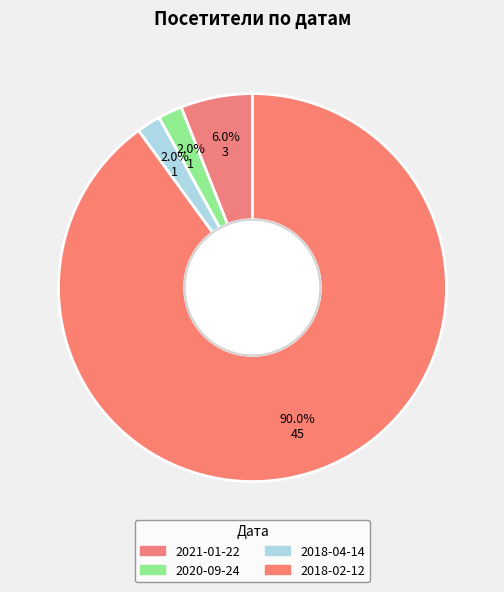

Rank the categories by value from highest to lowest.

2018-02-12, 2021-01-22, 2020-09-24, 2018-04-14